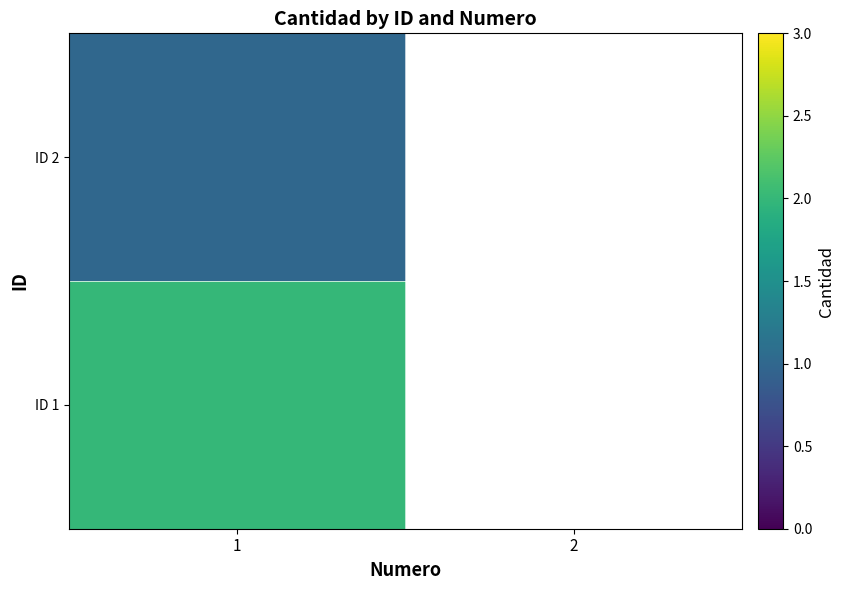

List the series in order of their peak value, lowest first.

ID 2, ID 1